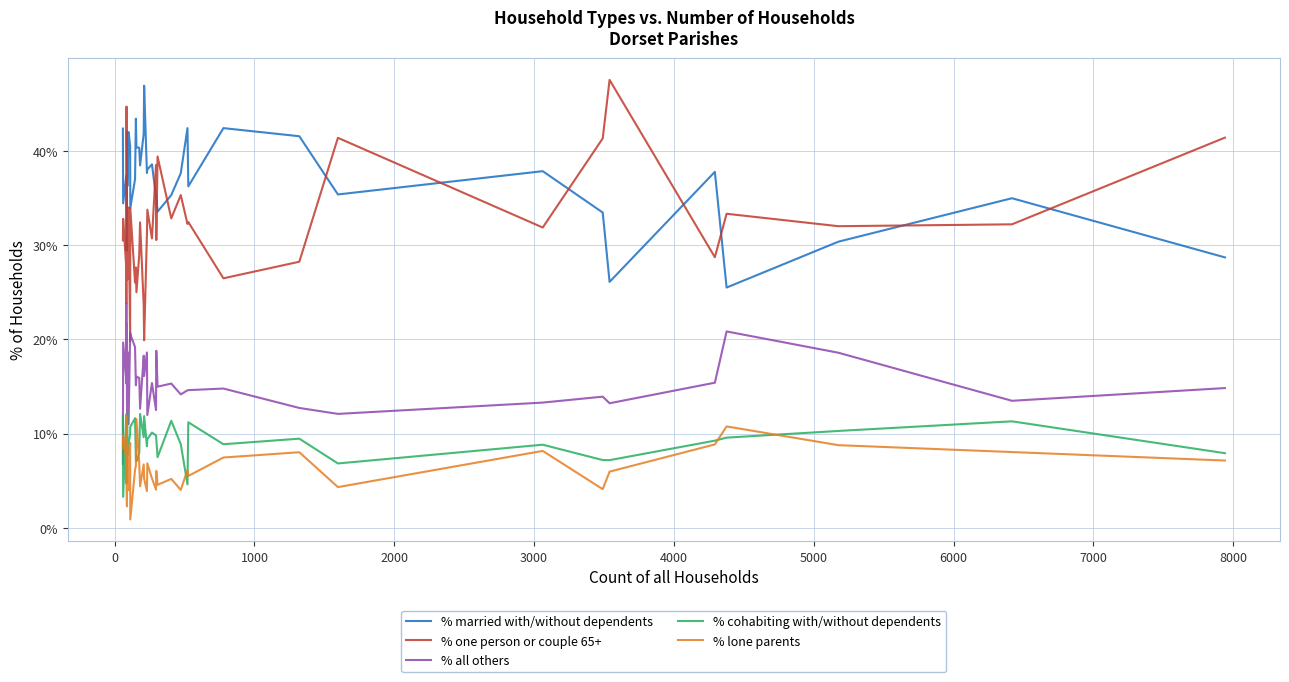

How many data points does each series have?

40